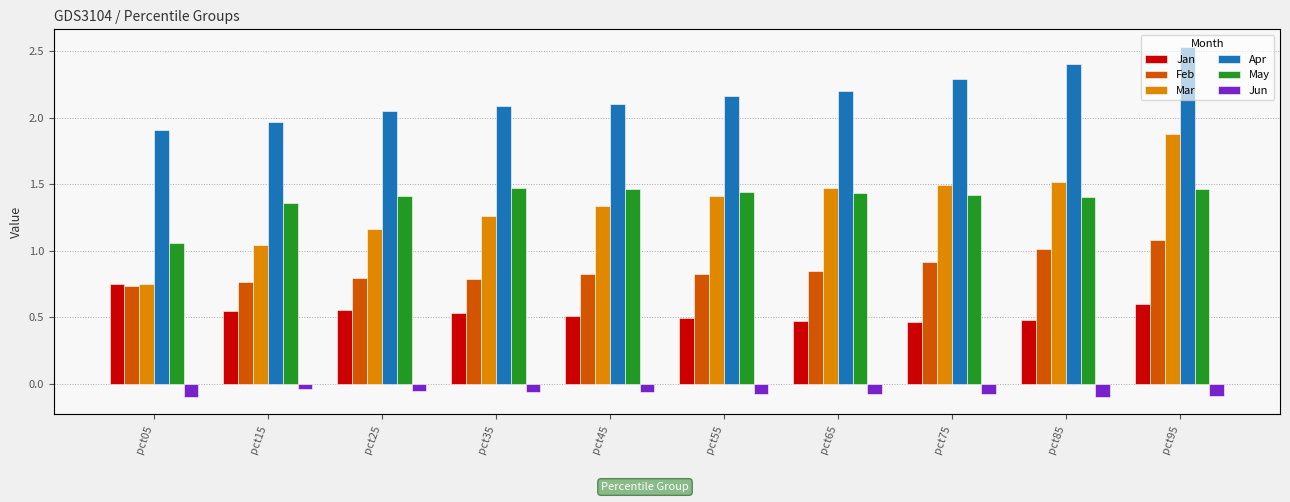

Which series has the widest spread of values?

Mar